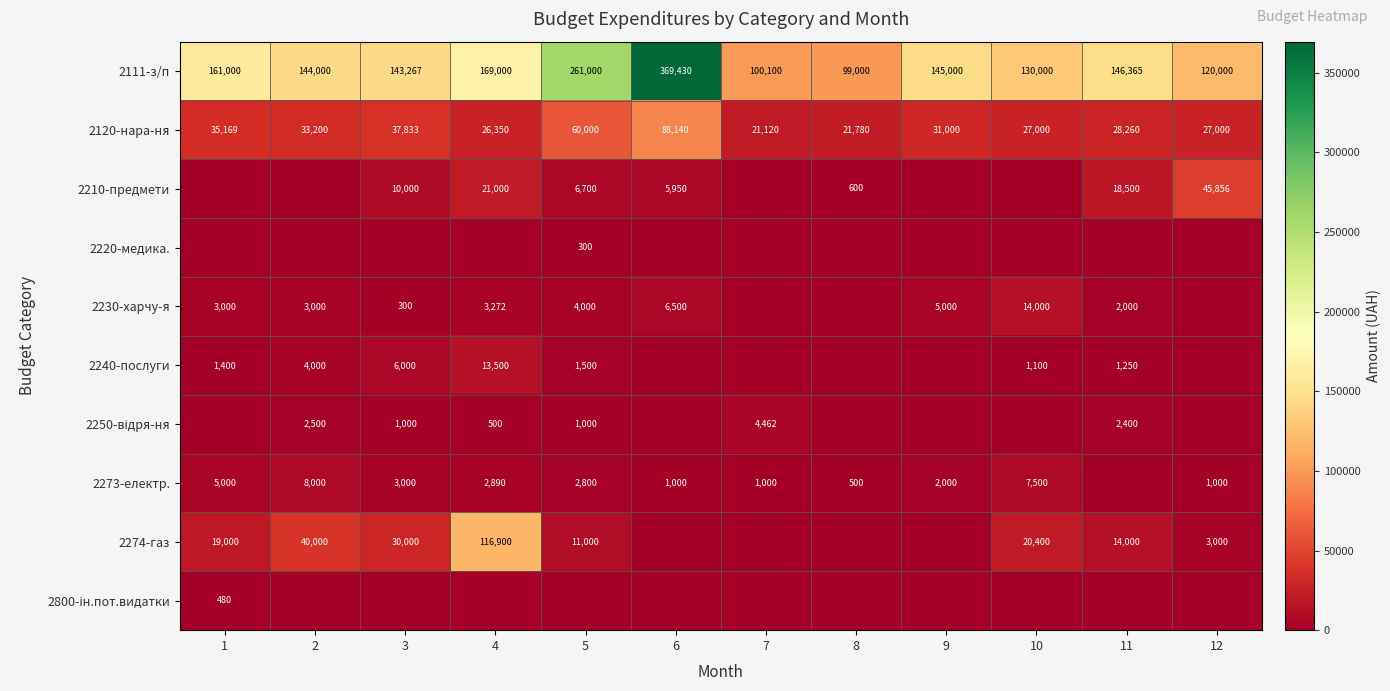

At which label is 2120-нара-ня closest to 54630?

5